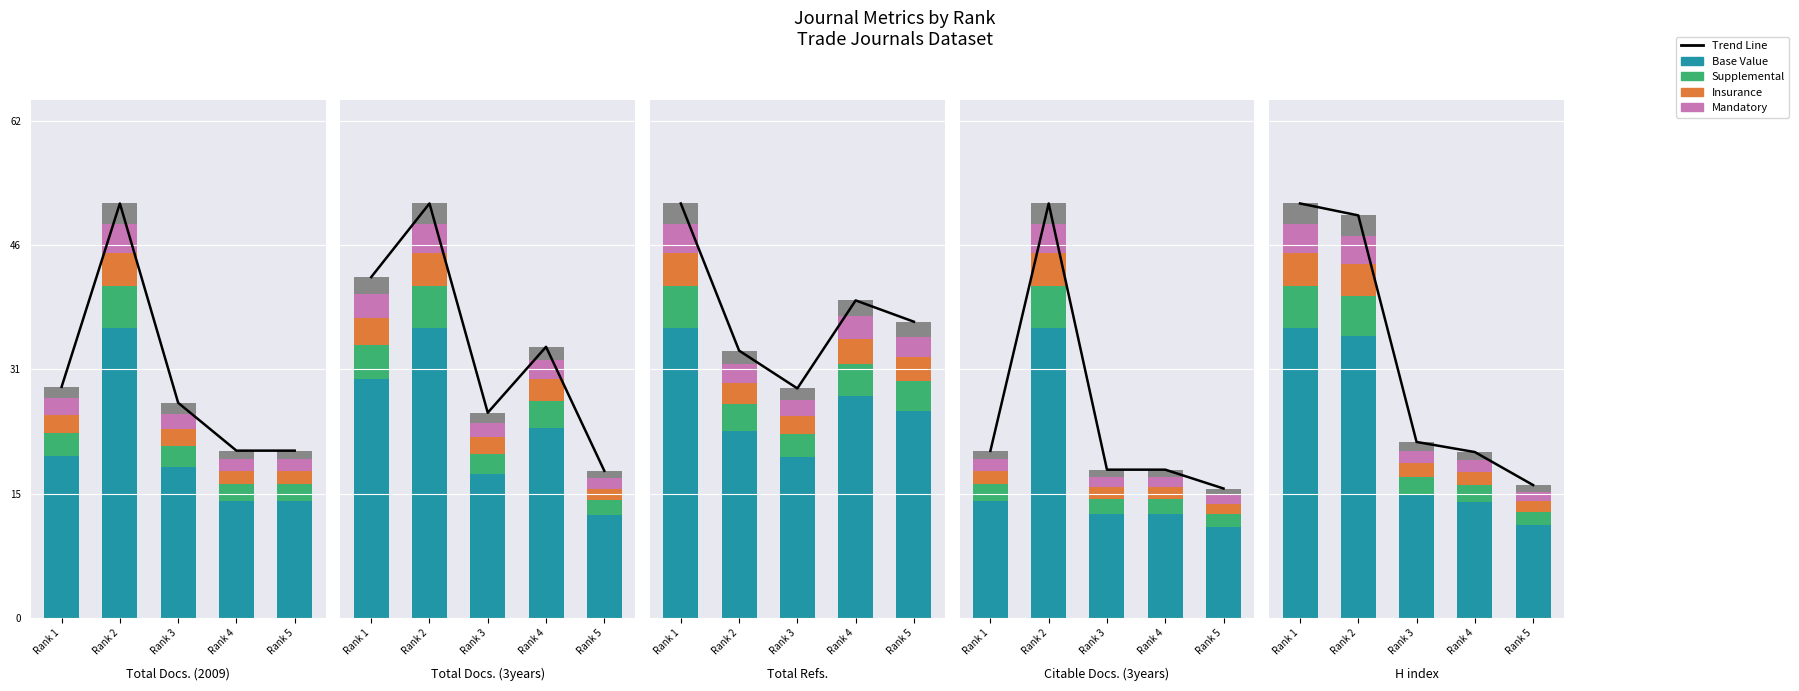

The Supplemental series shows 68.6 at Rank 1. True or false?

False